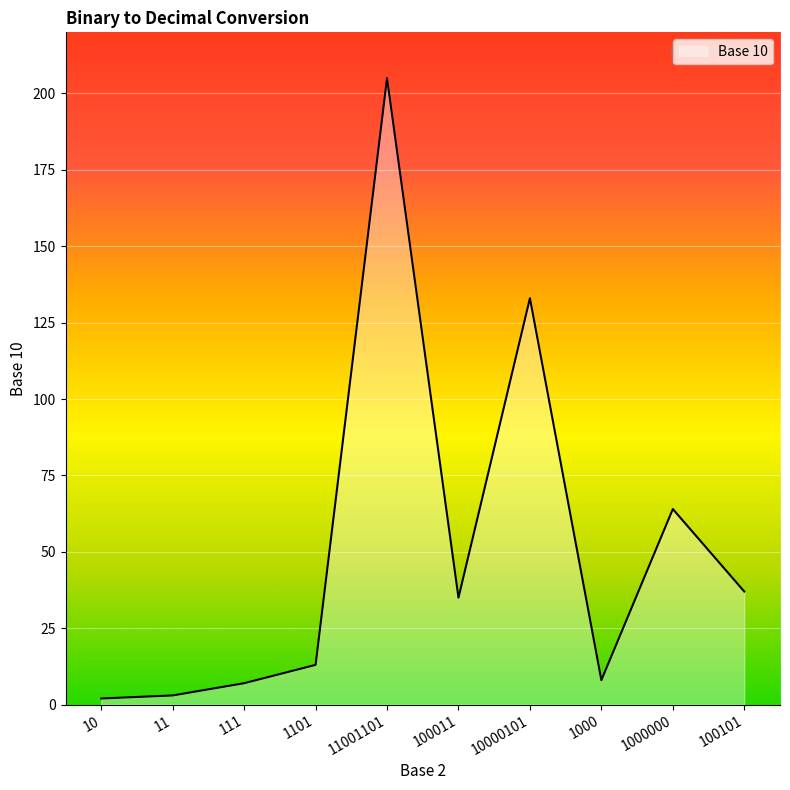

True or false: the data shows 64 at 100101.

False